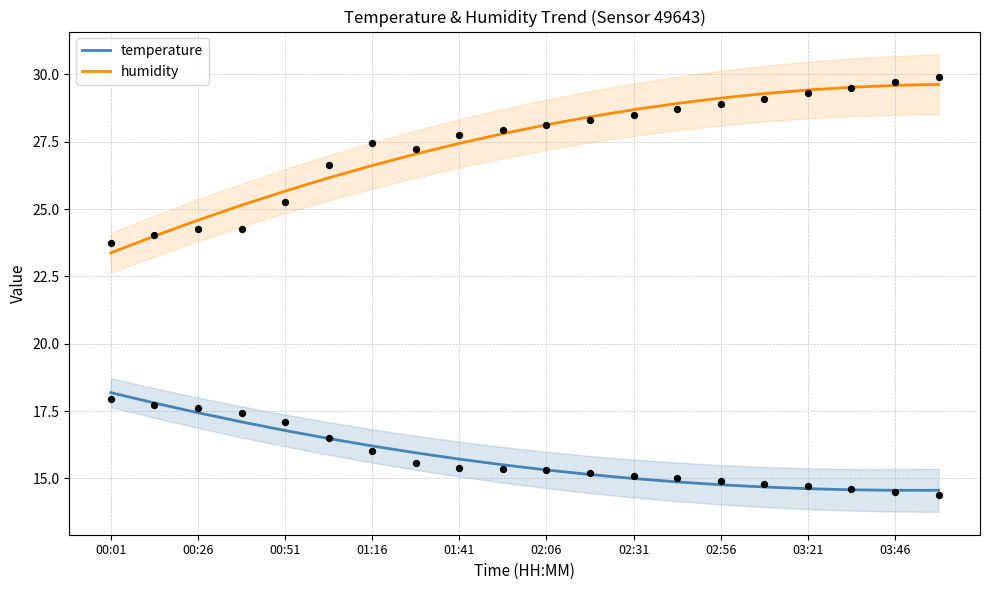

At which category is the sum across all series the highest?

19